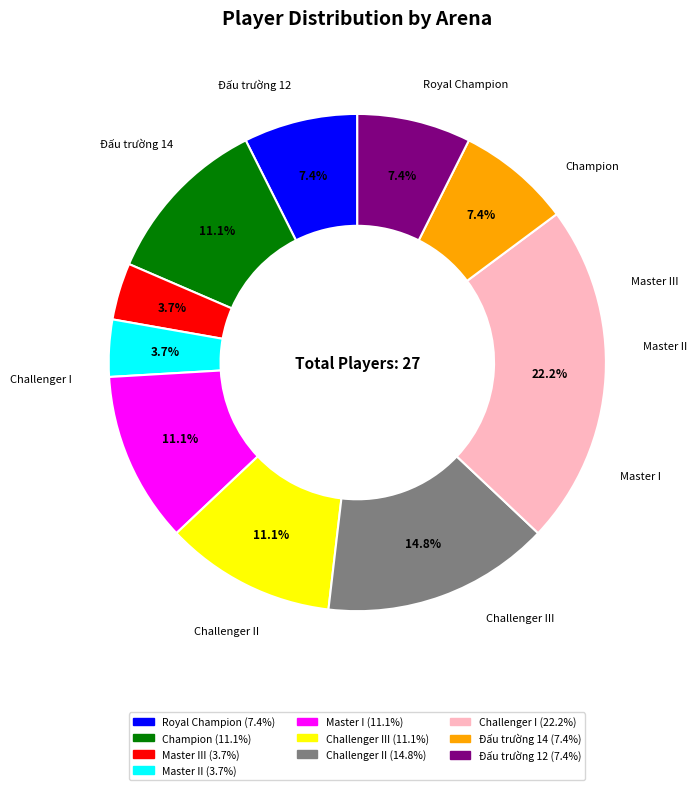

Does any single category account for the majority?

No